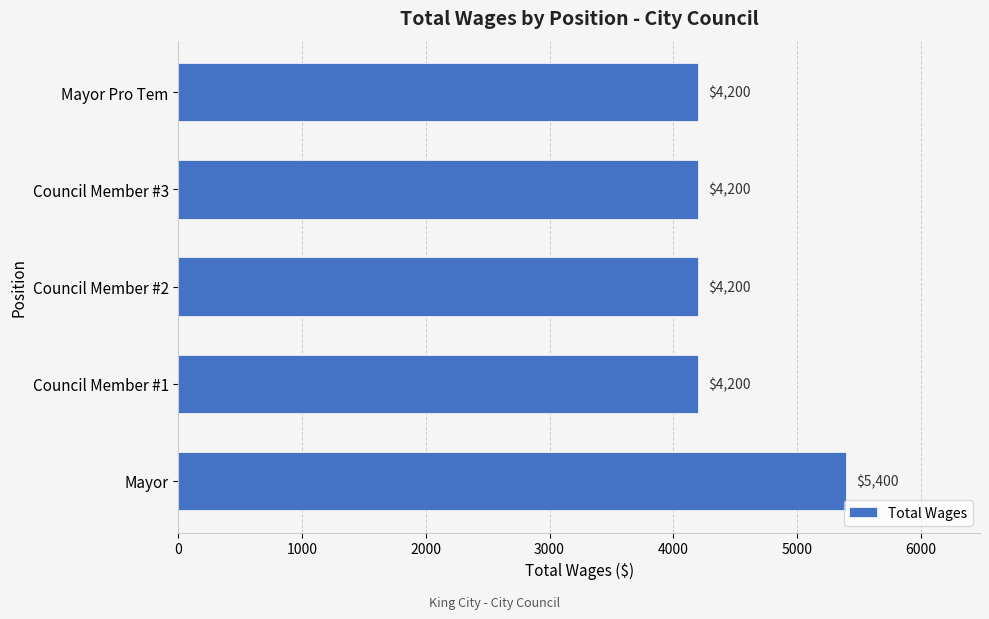

What value does the data have at Mayor?

5400